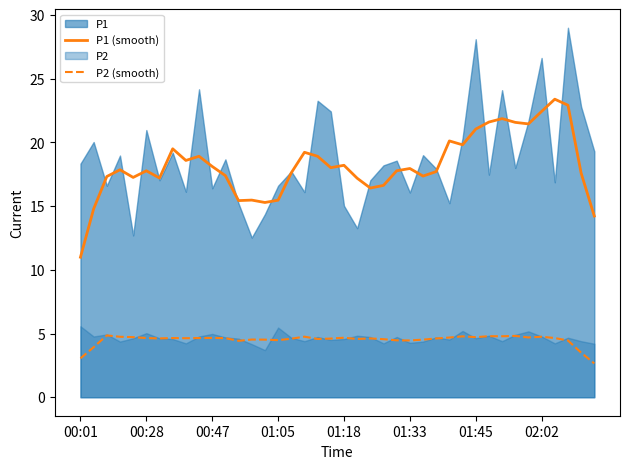

What is the maximum value for P2 (smooth)?

4.9